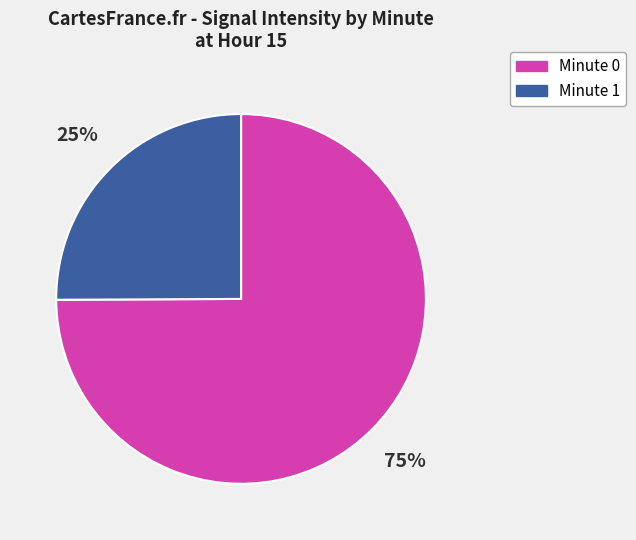

To the nearest percent, what is the difference between the largest and smallest slice percentages?

50%